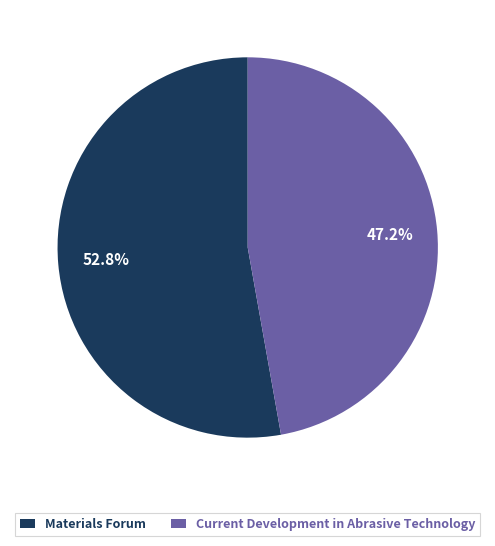

What is the smallest slice in the pie chart?

Current Development in Abrasive Technology